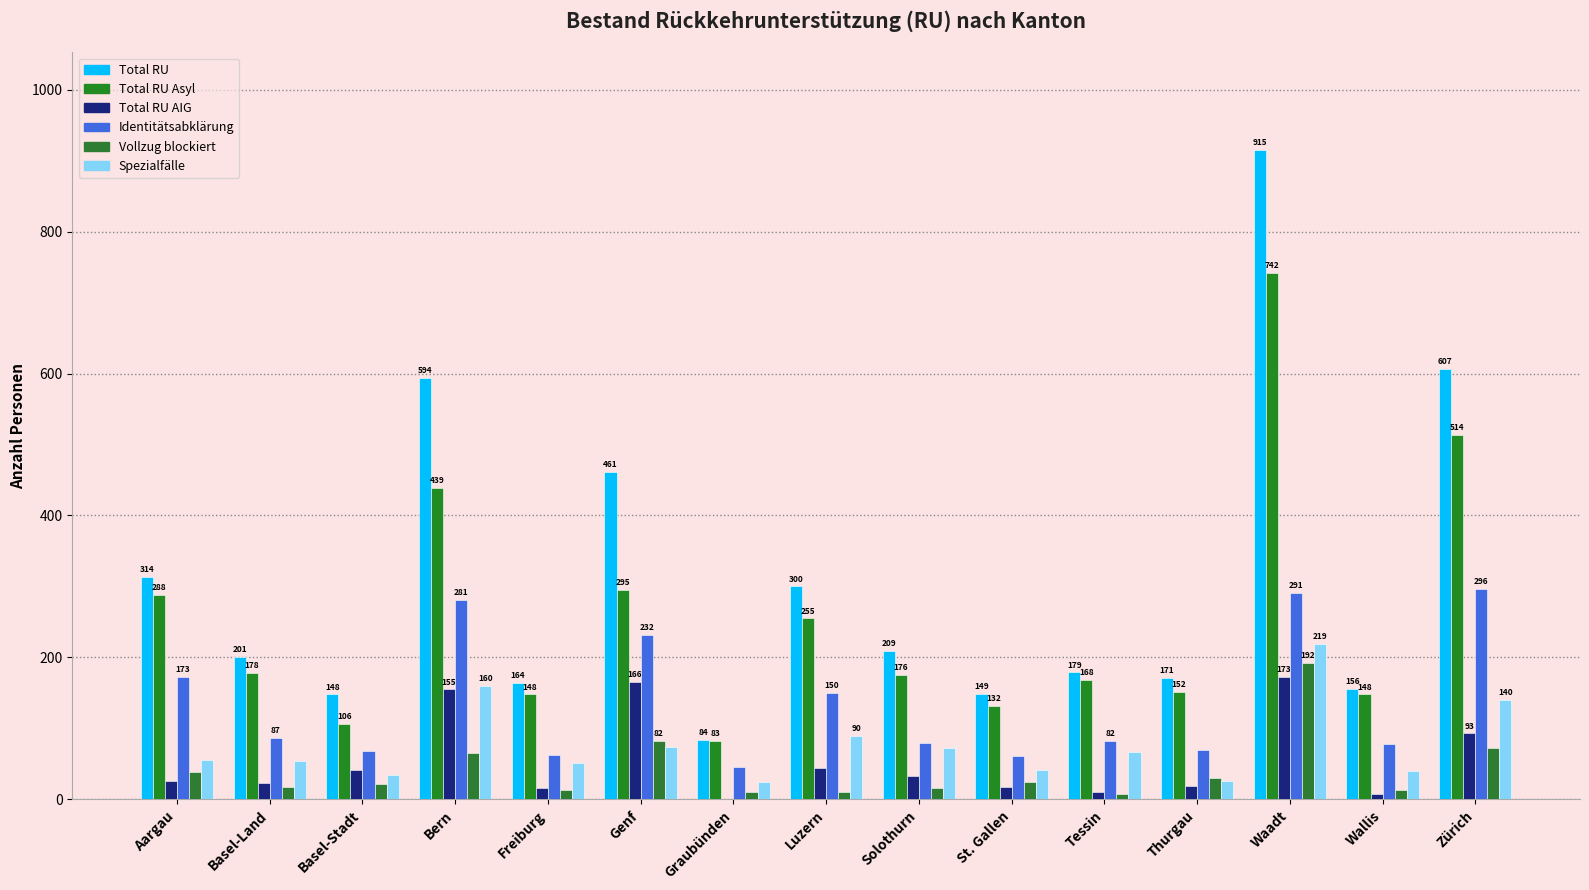

True or false: Total RU AIG has a value of 42 at Basel-Stadt.

True